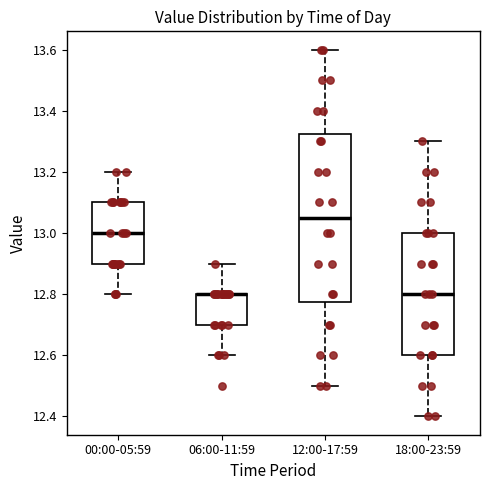

Comparing the boxes themselves (not the whiskers), which one is the tallest?

12:00-17:59